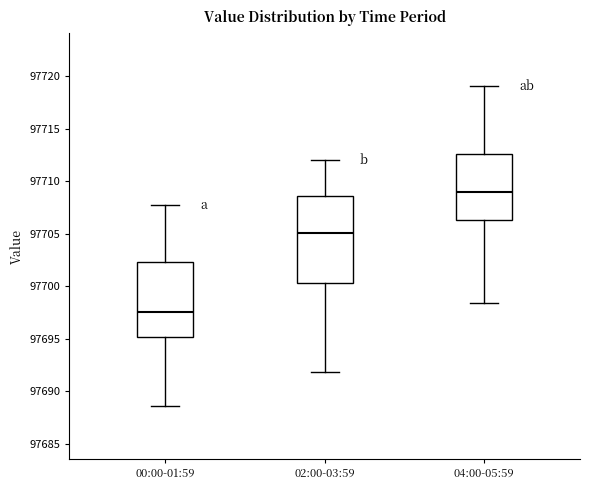

Where does the lower whisker of the box for 02:00-03:59 end on the y-axis? The values are not printed on the chart, so give them approximately, as read against the axis.

97692.0